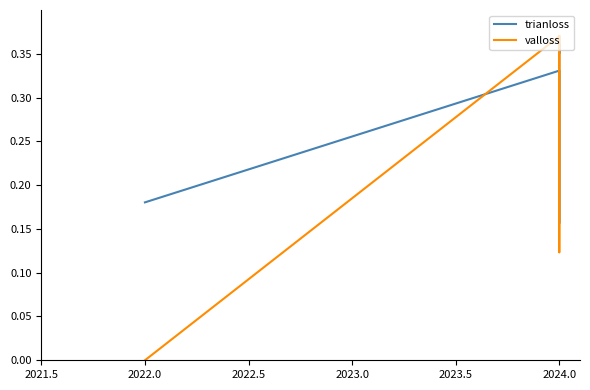

At how many categories does at least one series exceed 0?

9